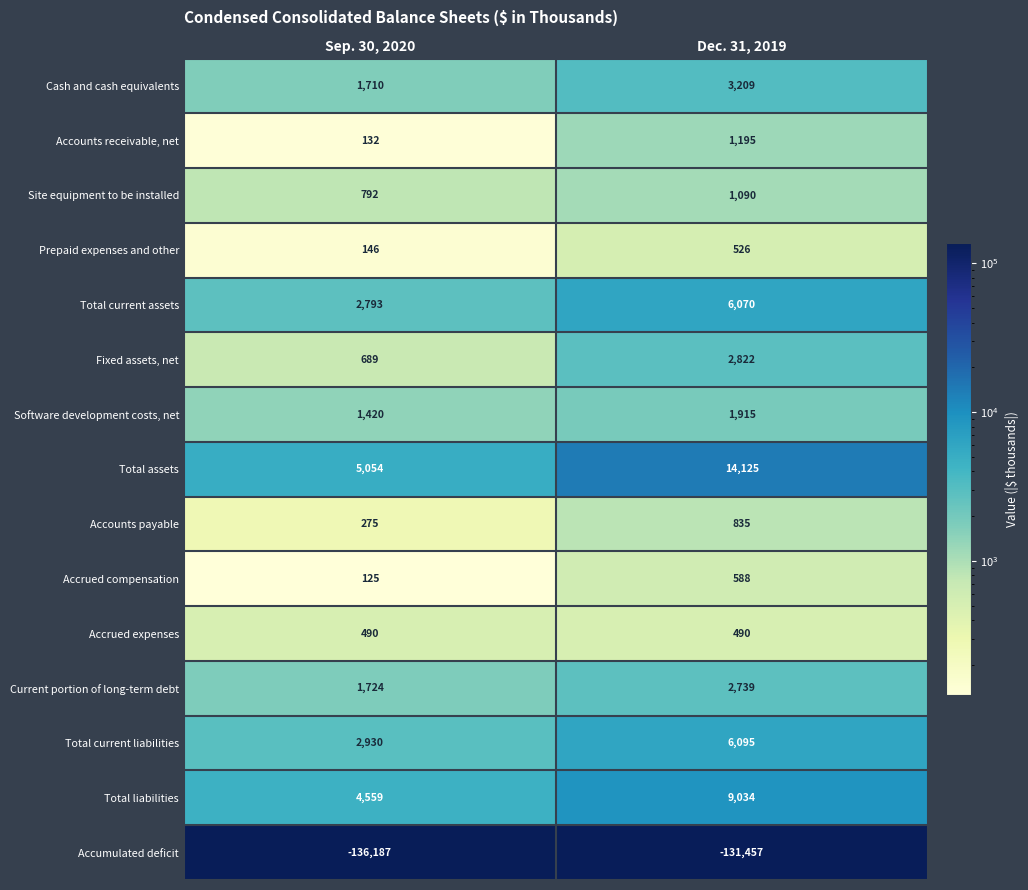

What is the approximate value of Current portion of long-term debt at Sep. 30, 2020, to the nearest 10?

1720